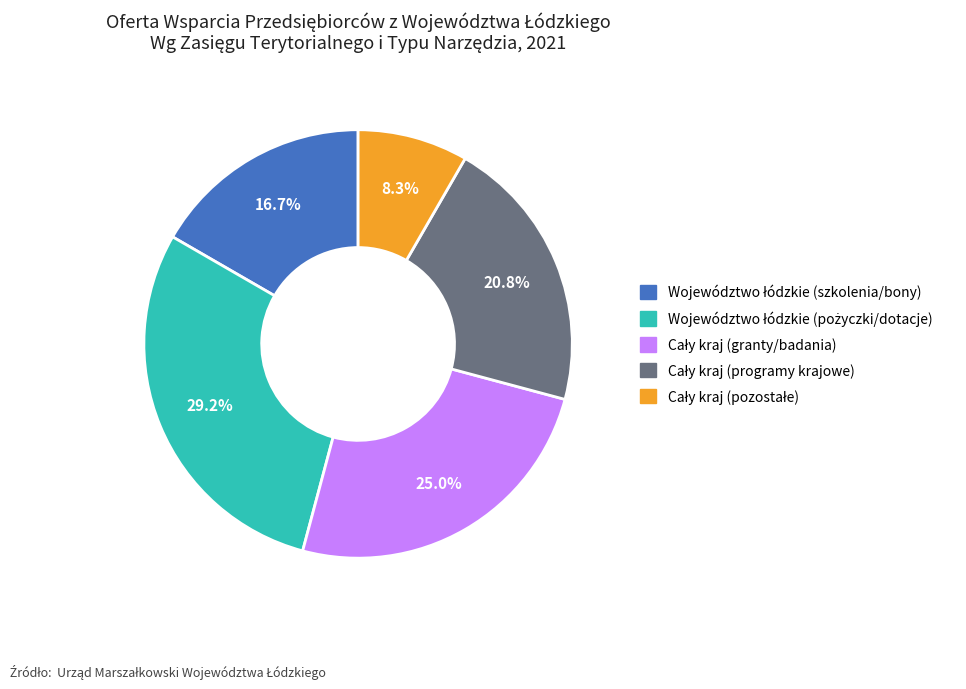

Is there a majority slice in this chart?

No